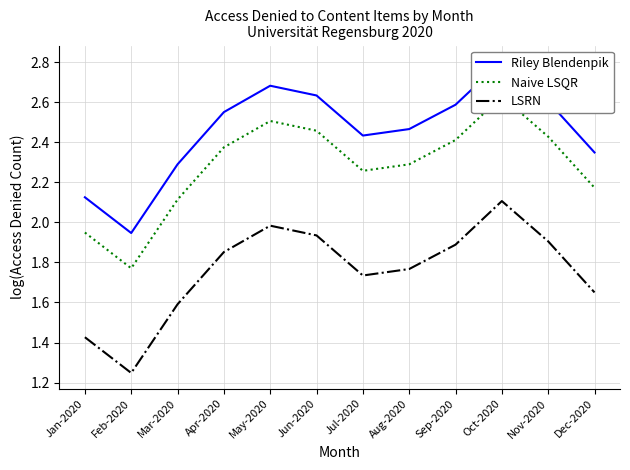

Rank the categories by Riley Blendenpik value from lowest to highest.

Feb-2020, Jan-2020, Mar-2020, Dec-2020, Jul-2020, Aug-2020, Apr-2020, Sep-2020, Nov-2020, Jun-2020, May-2020, Oct-2020